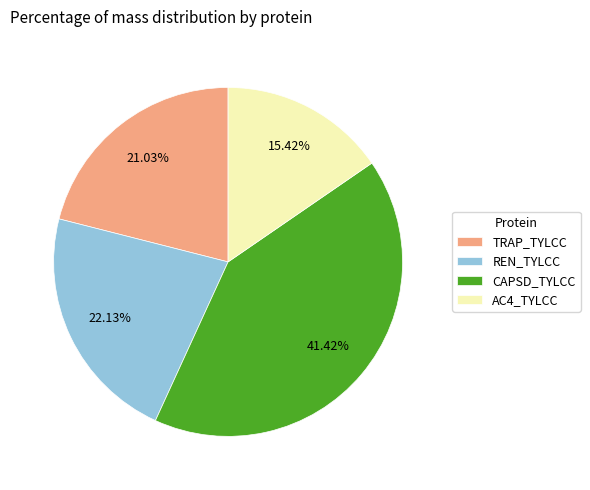

How many slices are in this pie chart?

4